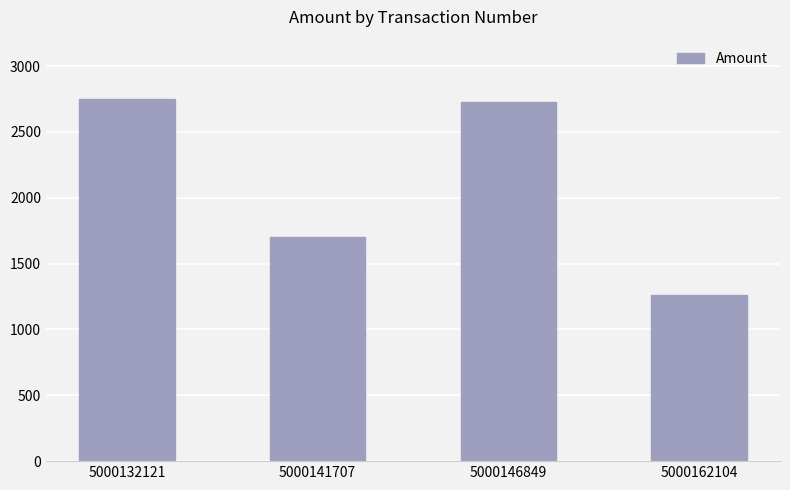

At which label does the data first exceed 2730?

5000132121